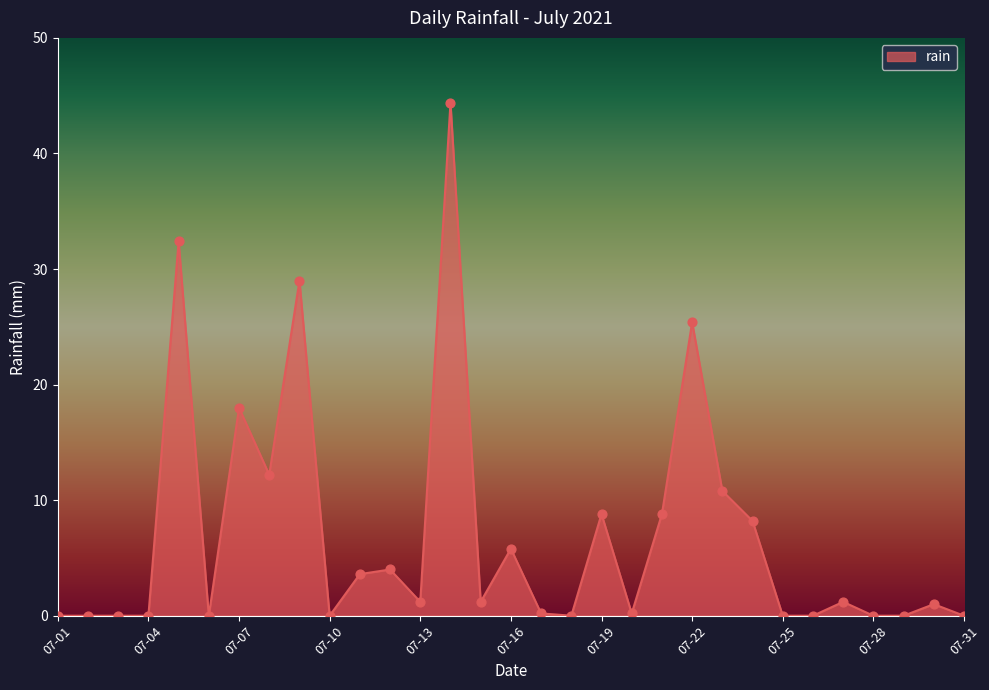

What is the maximum value shown in the chart?

44.4